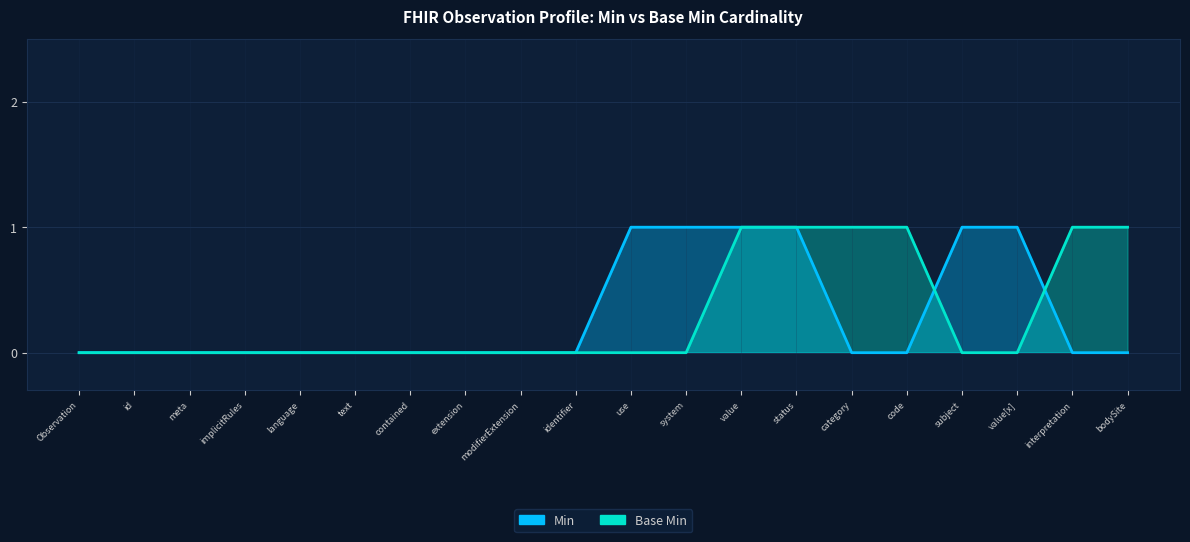

Where is Base Min nearest to the value 0?

Observation